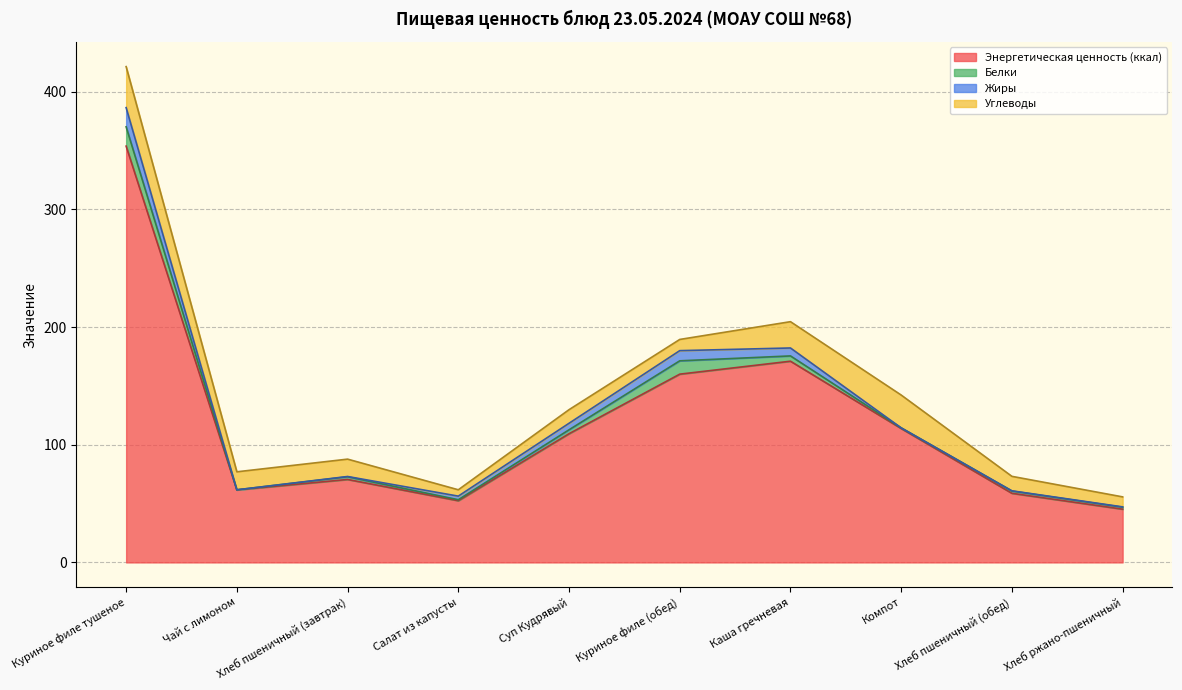

At which category is the sum across all series the highest?

Куриное филе тушеное